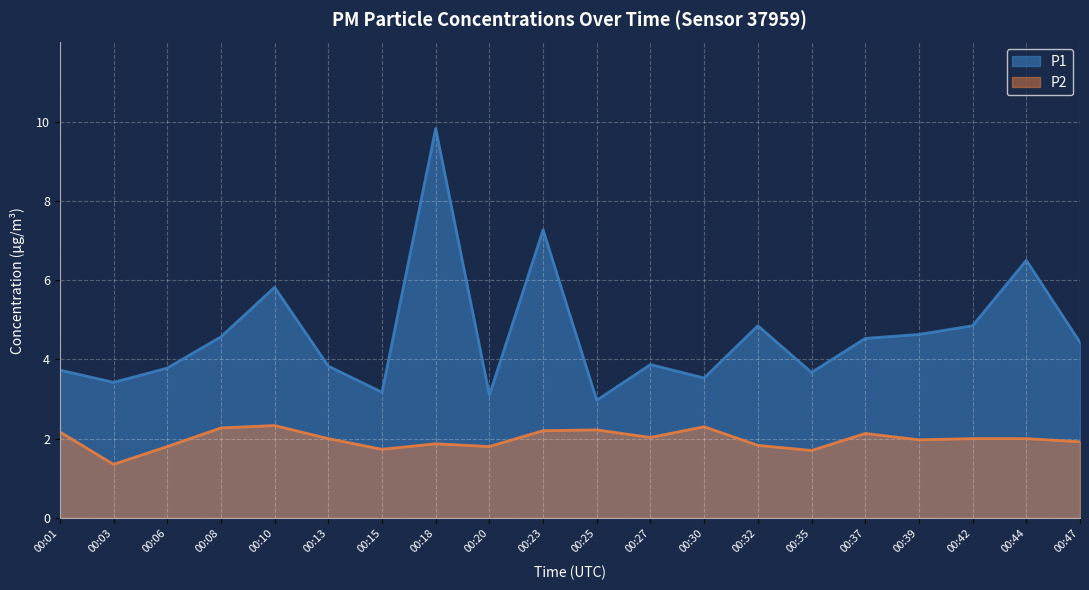

Which has a higher value, 00:15 or 00:06?

00:06